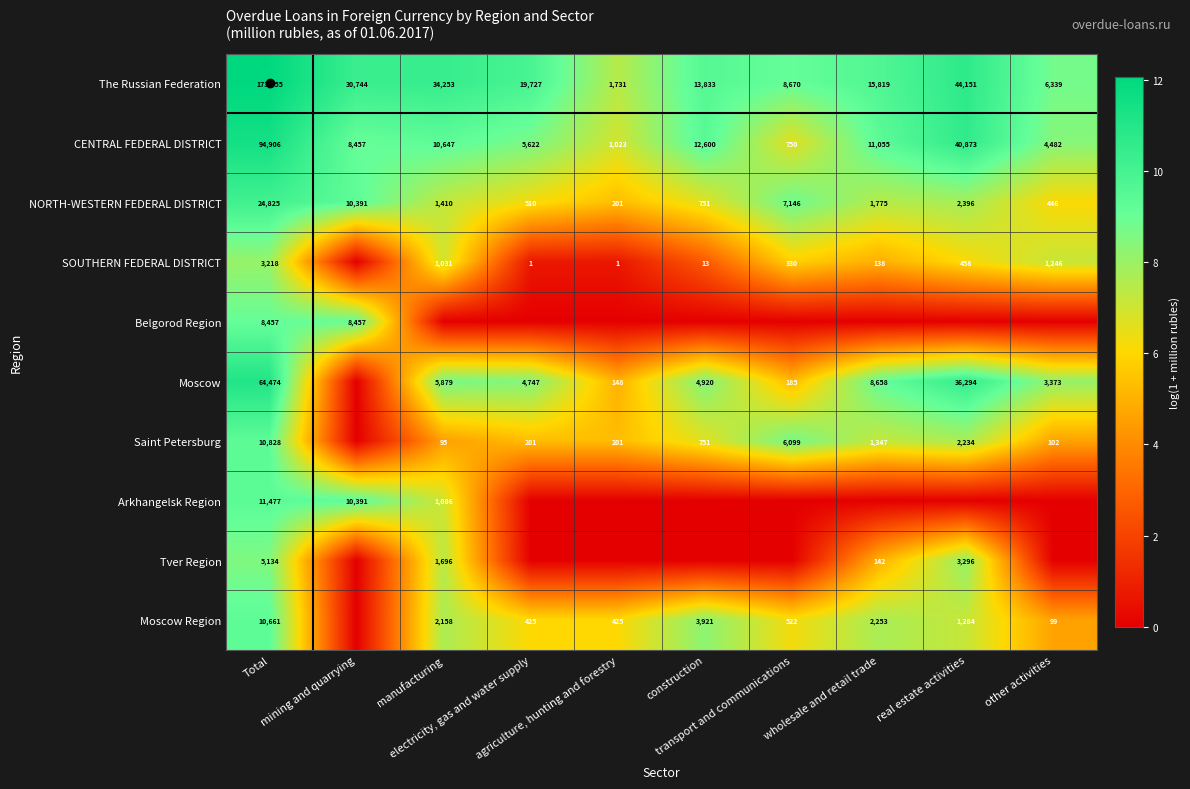

What is the sum of all NORTH-WESTERN FEDERAL DISTRICT values?

49851